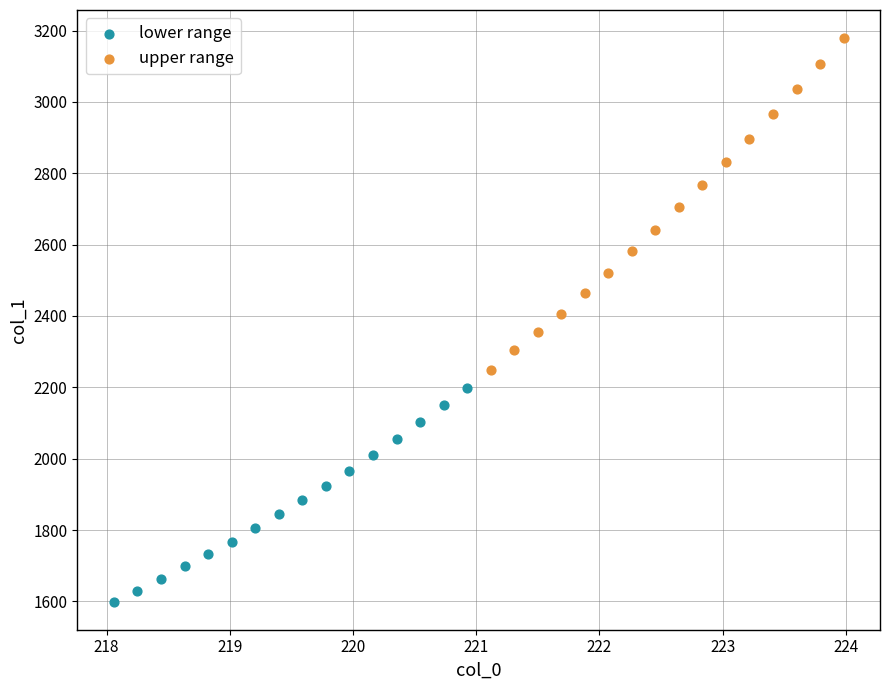

Which series contains the lowest Y value?

lower range